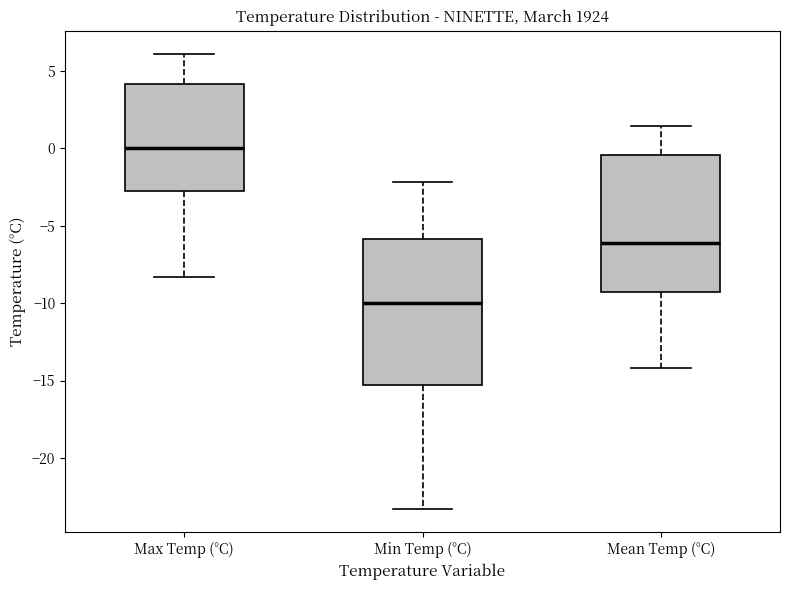

Reading left to right, read every box against the y-axis: the position of its median line, the range the box covers, and the ends of its whiskers. The values are not printed on the chart, so give them approximately, as read against the axis.

Max Temp (°C): median 0.0, box -3.0 to 4.0, whiskers -8.5 to 6.0
Min Temp (°C): median -10.0, box -15.5 to -6.0, whiskers -23.5 to -2.0
Mean Temp (°C): median -6.0, box -9.5 to -0.5, whiskers -14.0 to 1.5